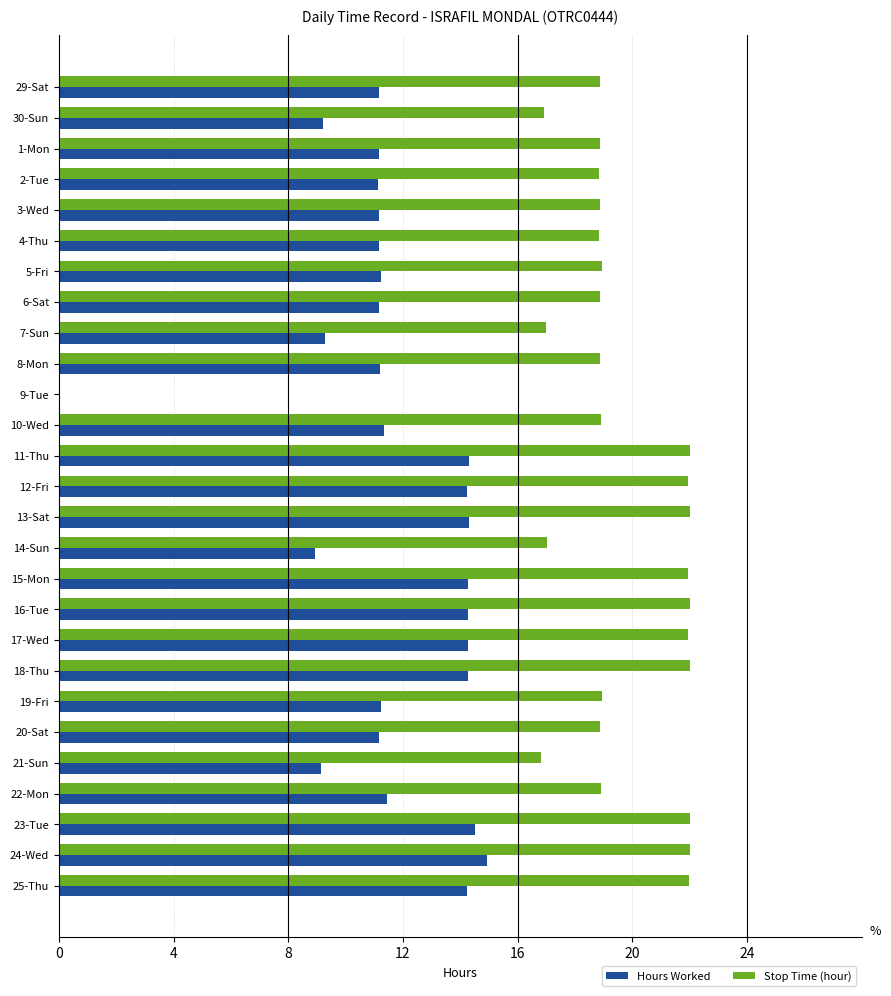

Is the value of Hours Worked at 13-Sat greater than the value of Stop Time (hour) at 14-Sun?

No